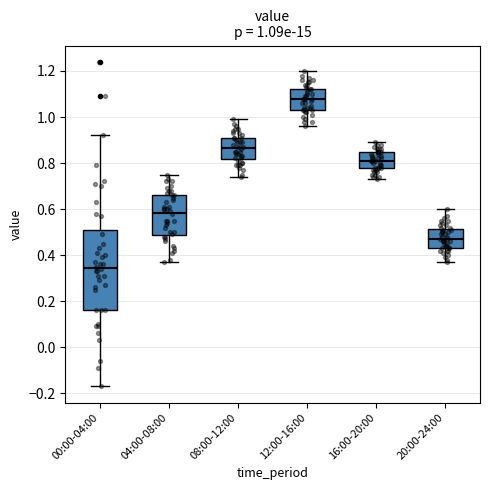

Which box's median line is the lowest?

00:00-04:00